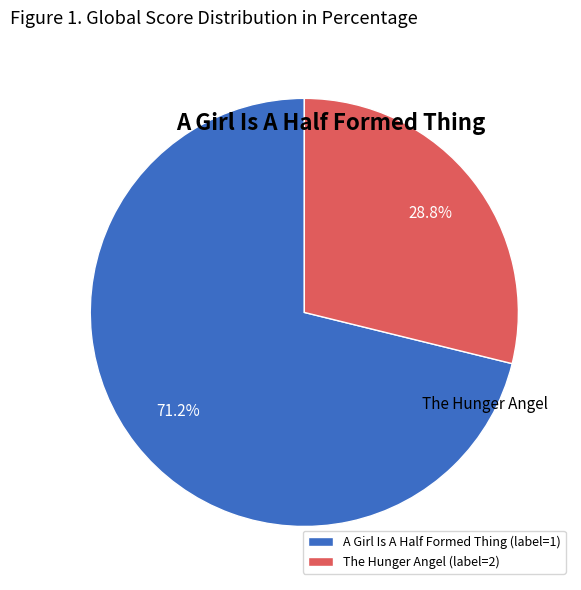

What percentage is the The Hunger Angel slice, to the nearest percent?

29%